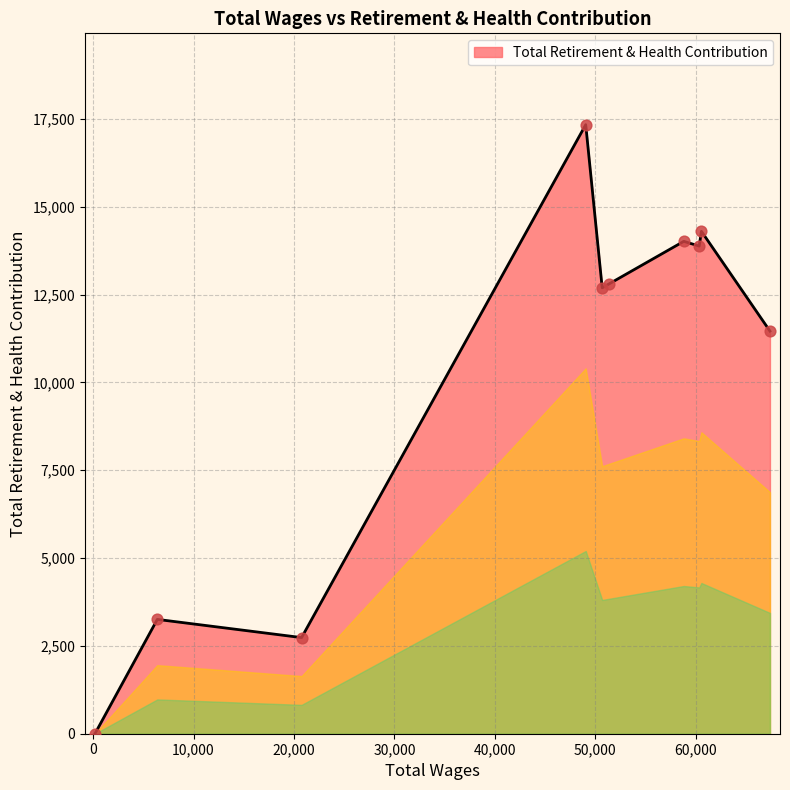

What is the maximum value shown in the chart?

17339